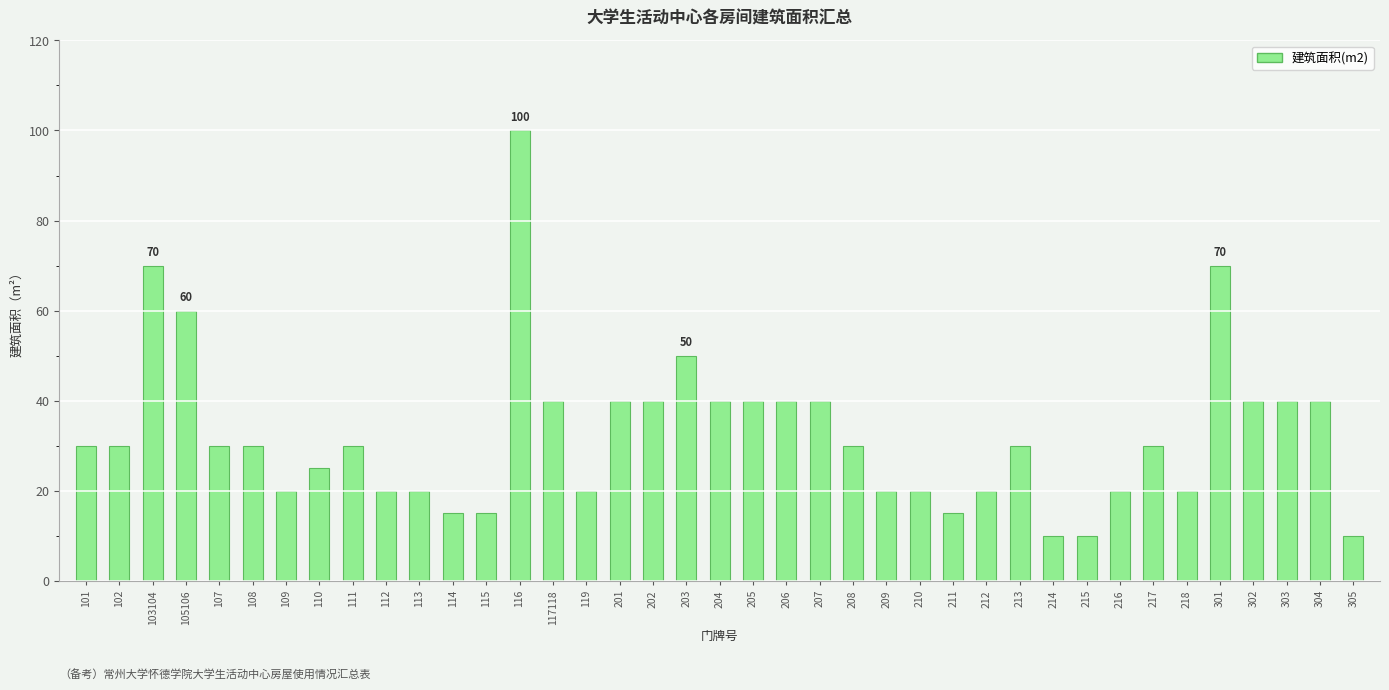

Reading left to right, transcribe all the data shown in this chart.

101=30	102=30	103104=70	105106=60	107=30	108=30	109=20	110=25	111=30	112=20	113=20	114=15	115=15	116=100	117118=40	119=20	201=40	202=40	203=50	204=40	205=40	206=40	207=40	208=30	209=20	210=20	211=15	212=20	213=30	214=10	215=10	216=20	217=30	218=20	301=70	302=40	303=40	304=40	305=10